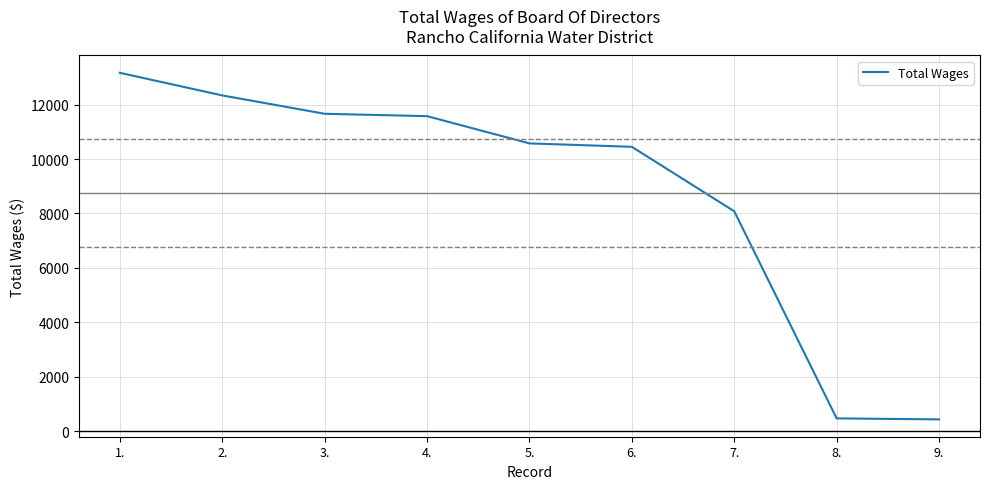

What is the difference between the values at 6. and 3.?

1213